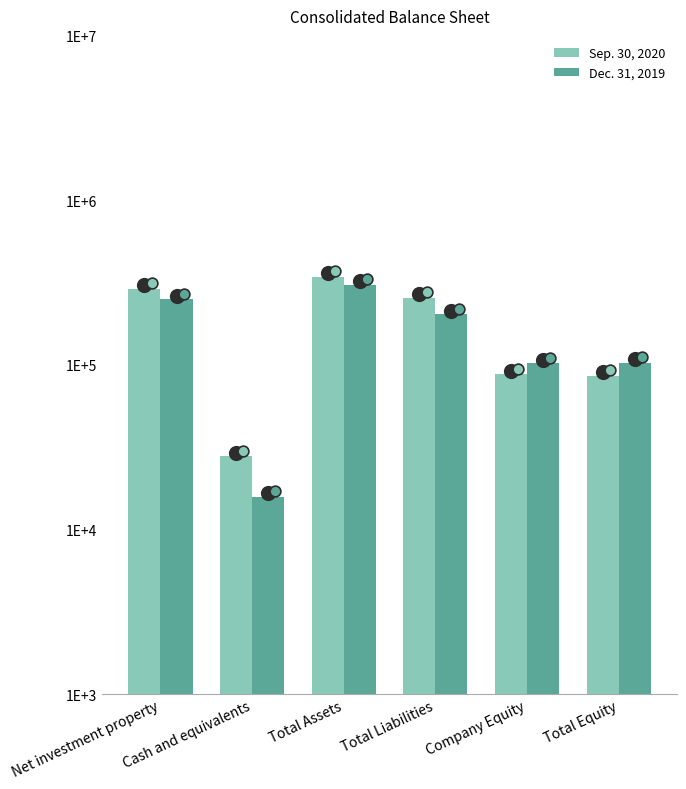

Which series contains the lowest Y value?

Dec. 31, 2019